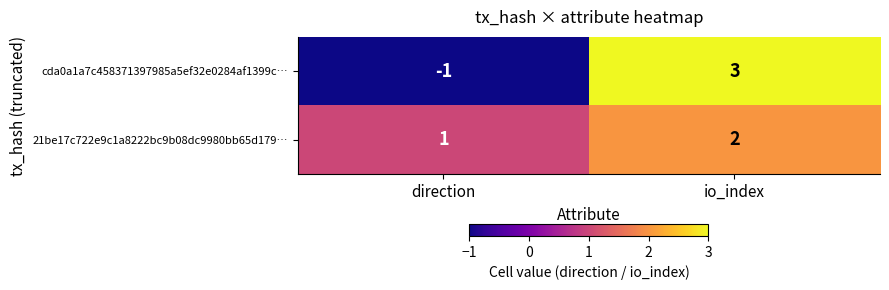

Which series has the widest spread of values?

cda0a1a7c458371397985a5ef32e0284af1399c…